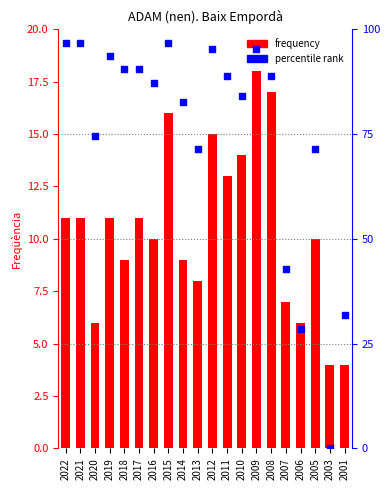

What are all the series names shown in the legend?

frequency, percentile rank